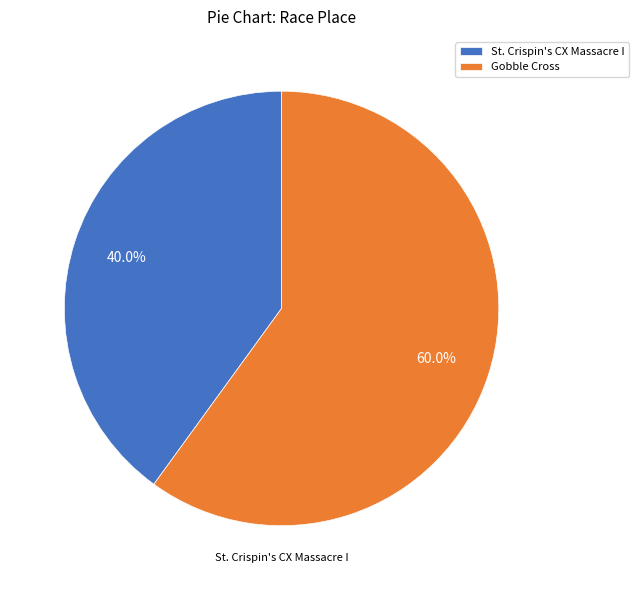

Which slice is the smallest?

St. Crispin's CX Massacre I